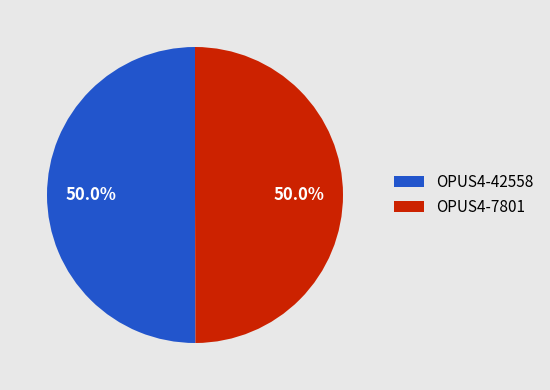

Do OPUS4-42558 and OPUS4-7801 together represent more than half of the pie?

Yes